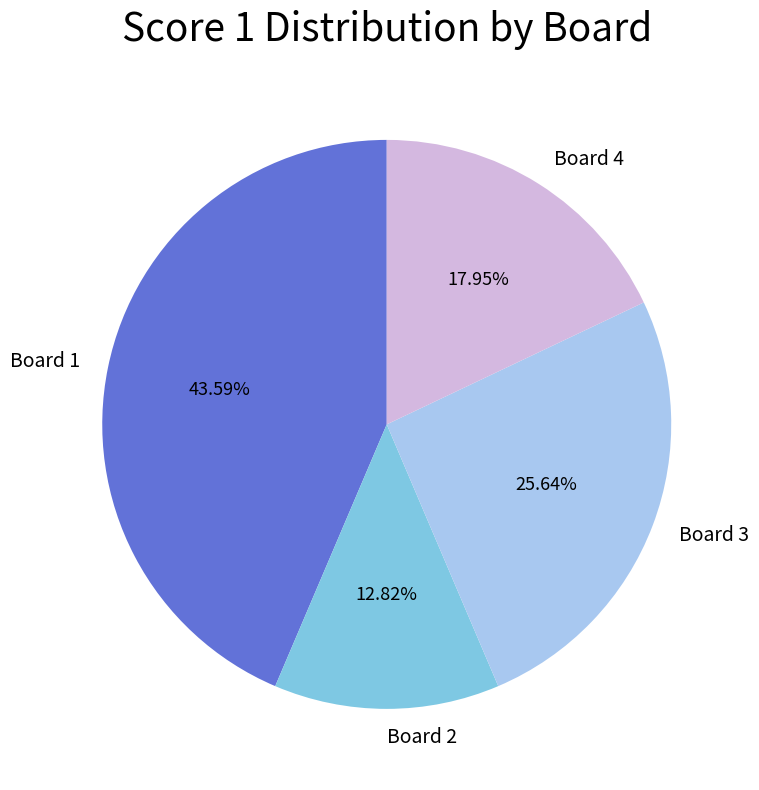

What is the ratio of the value at Board 1 to the value at Board 4?

2.4